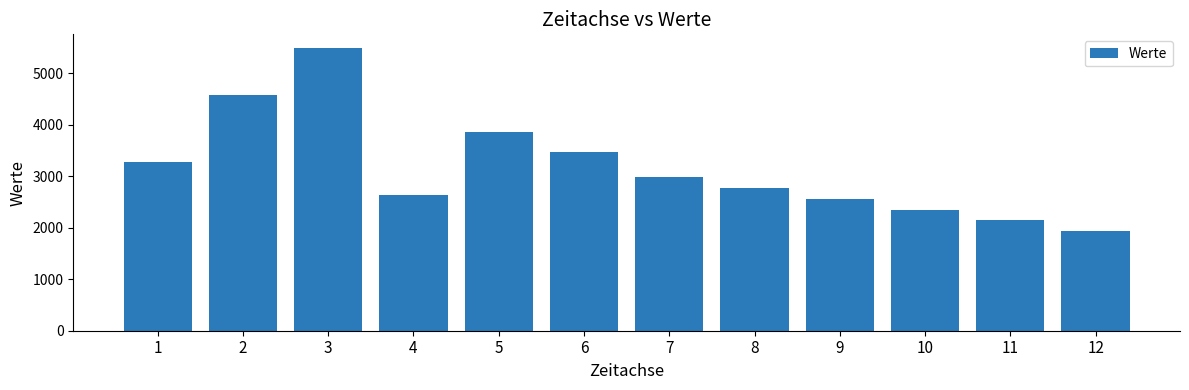

Reading left to right, what are all the values shown in this chart?

3280.0	4580.0	5480.0	2640.0	3850.0	3460.0	2983.0	2772.9	2562.7	2352.5	2142.3	1932.1